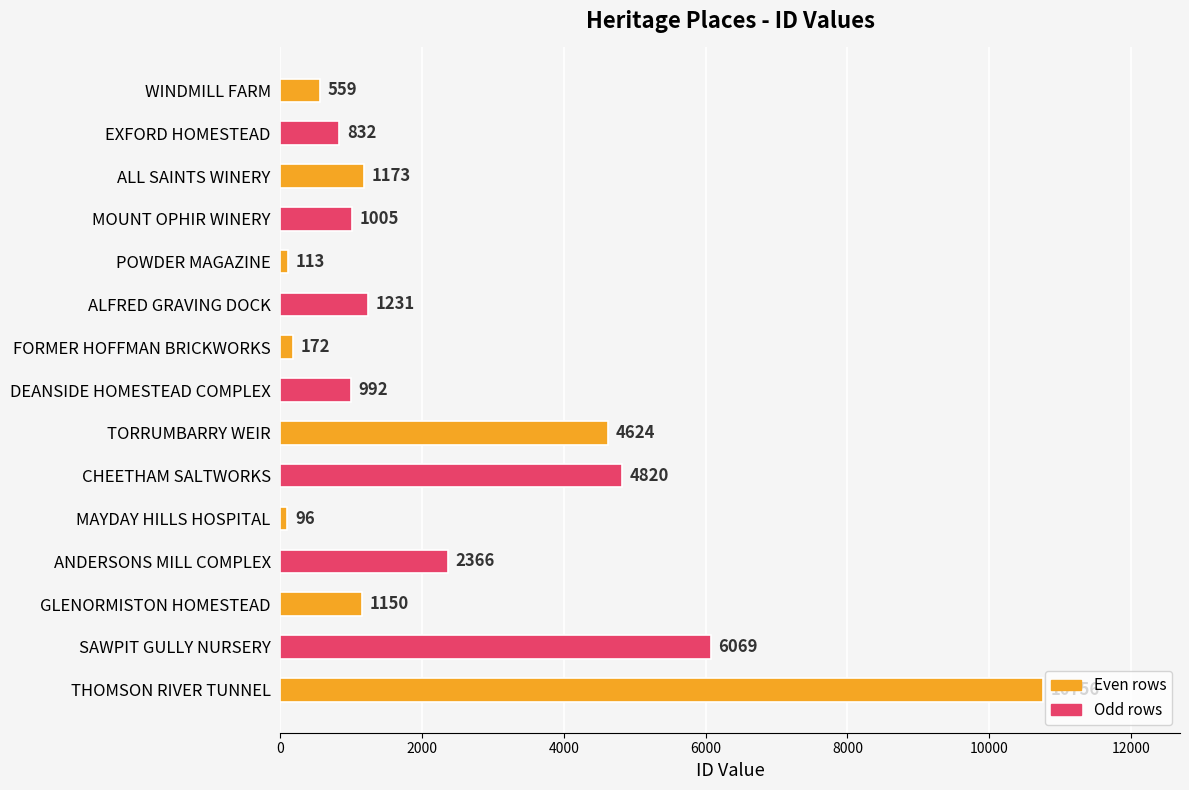

Reading bottom to top, what are all the values shown in this chart?

THOMSON RIVER TUNNEL=10756	SAWPIT GULLY NURSERY=6069	GLENORMISTON HOMESTEAD=1150	ANDERSONS MILL COMPLEX=2366	MAYDAY HILLS HOSPITAL=96	CHEETHAM SALTWORKS=4820	TORRUMBARRY WEIR=4624	DEANSIDE HOMESTEAD COMPLEX=992	FORMER HOFFMAN BRICKWORKS=172	ALFRED GRAVING DOCK=1231	POWDER MAGAZINE=113	MOUNT OPHIR WINERY=1005	ALL SAINTS WINERY=1173	EXFORD HOMESTEAD=832	WINDMILL FARM=559